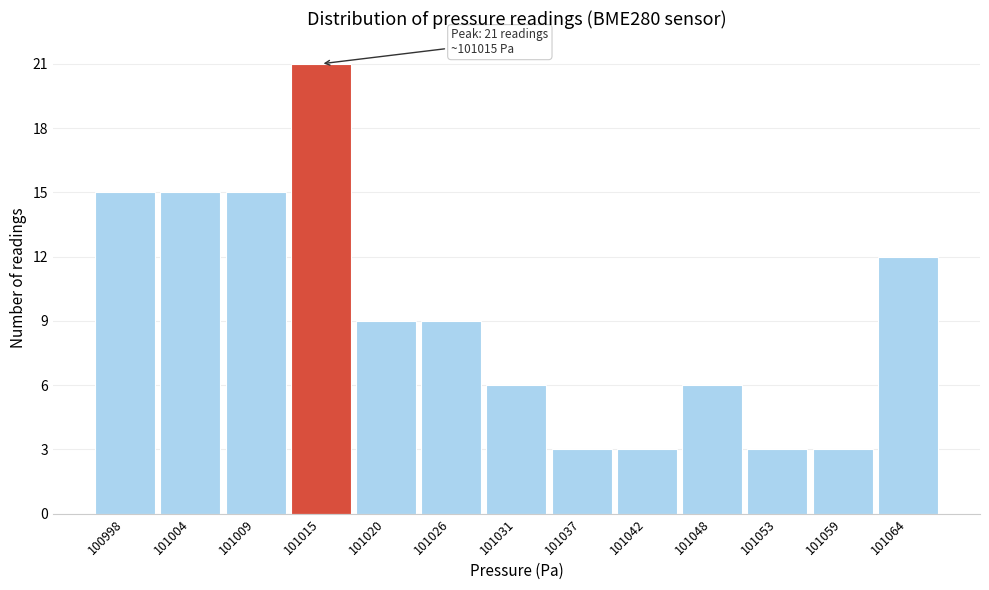

Reading right to left, list all the values displayed in this chart.

12	3	3	6	3	3	6	9	9	21	15	15	15